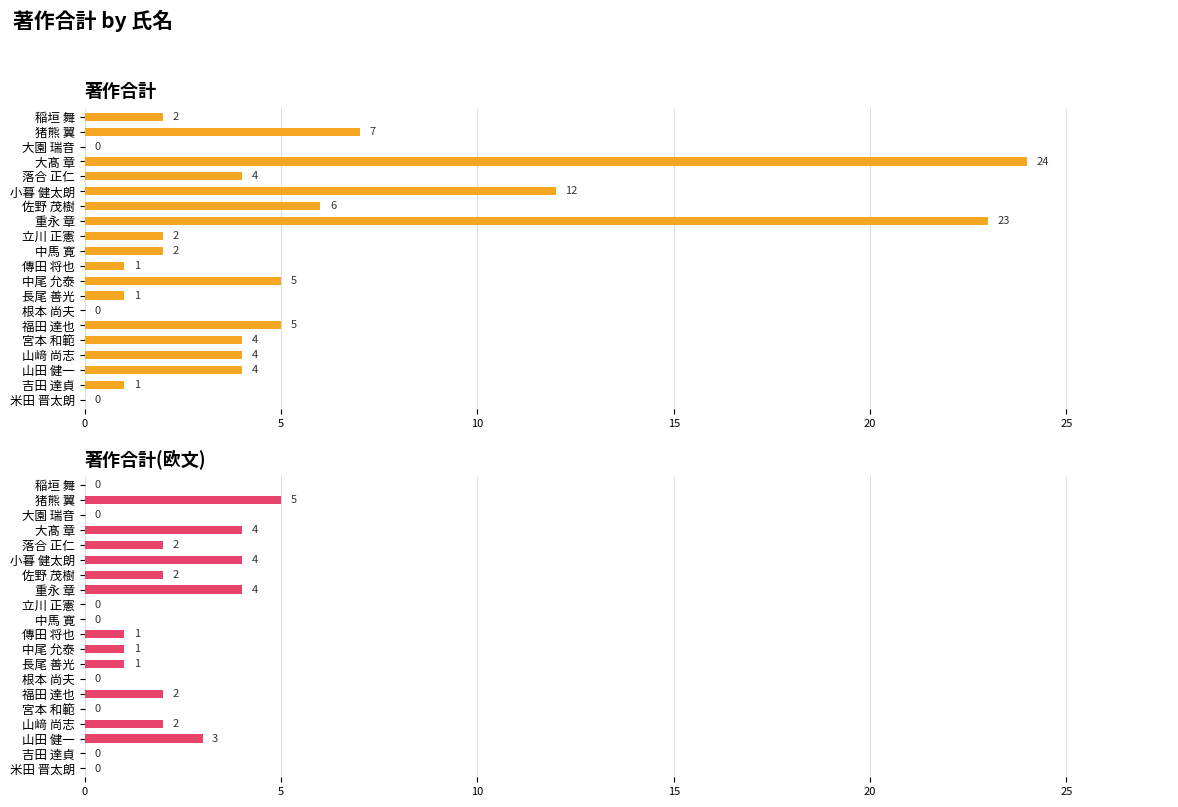

True or false: 著作合計(欧文) has a value of 1 at 中尾 允泰.

True